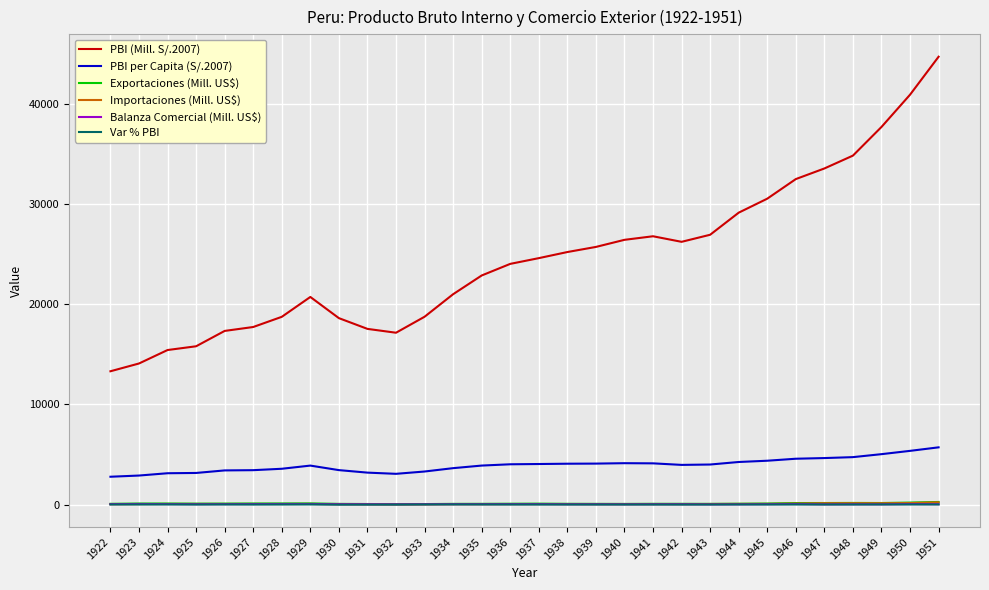

What is the sum of all PBI (Mill. S/.2007) values?

738931.3